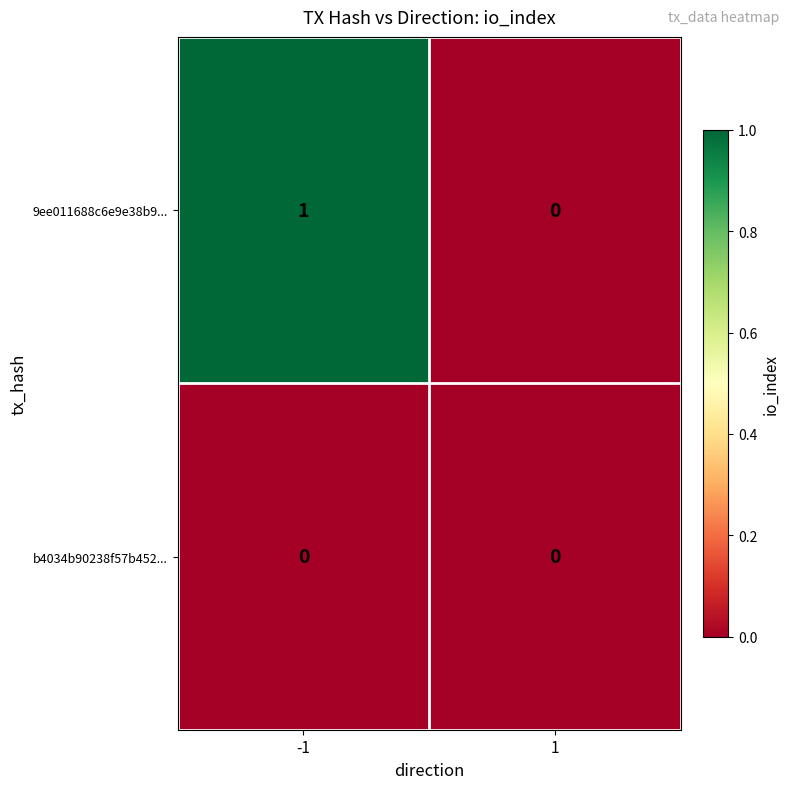

Rank the series by their average value, from highest to lowest.

9ee011688c6e9e38b9..., b4034b90238f57b452...